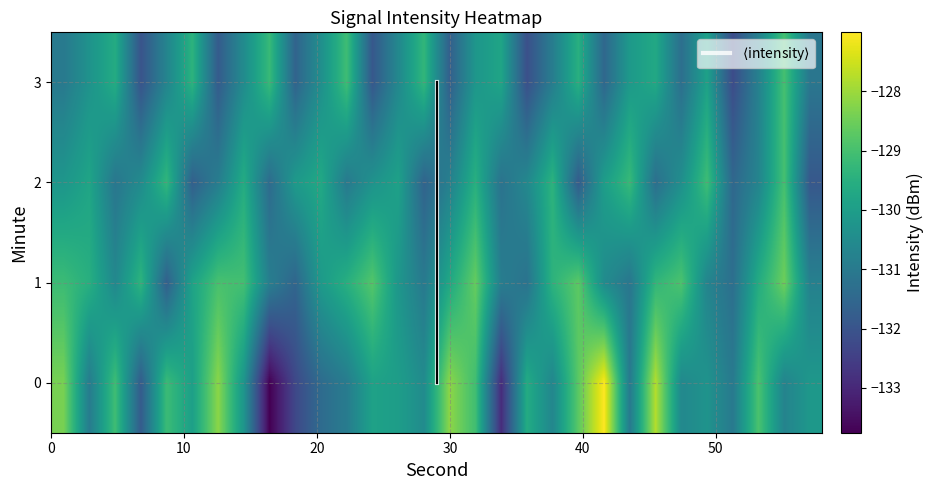

What is the maximum value shown in the chart?

-127.0